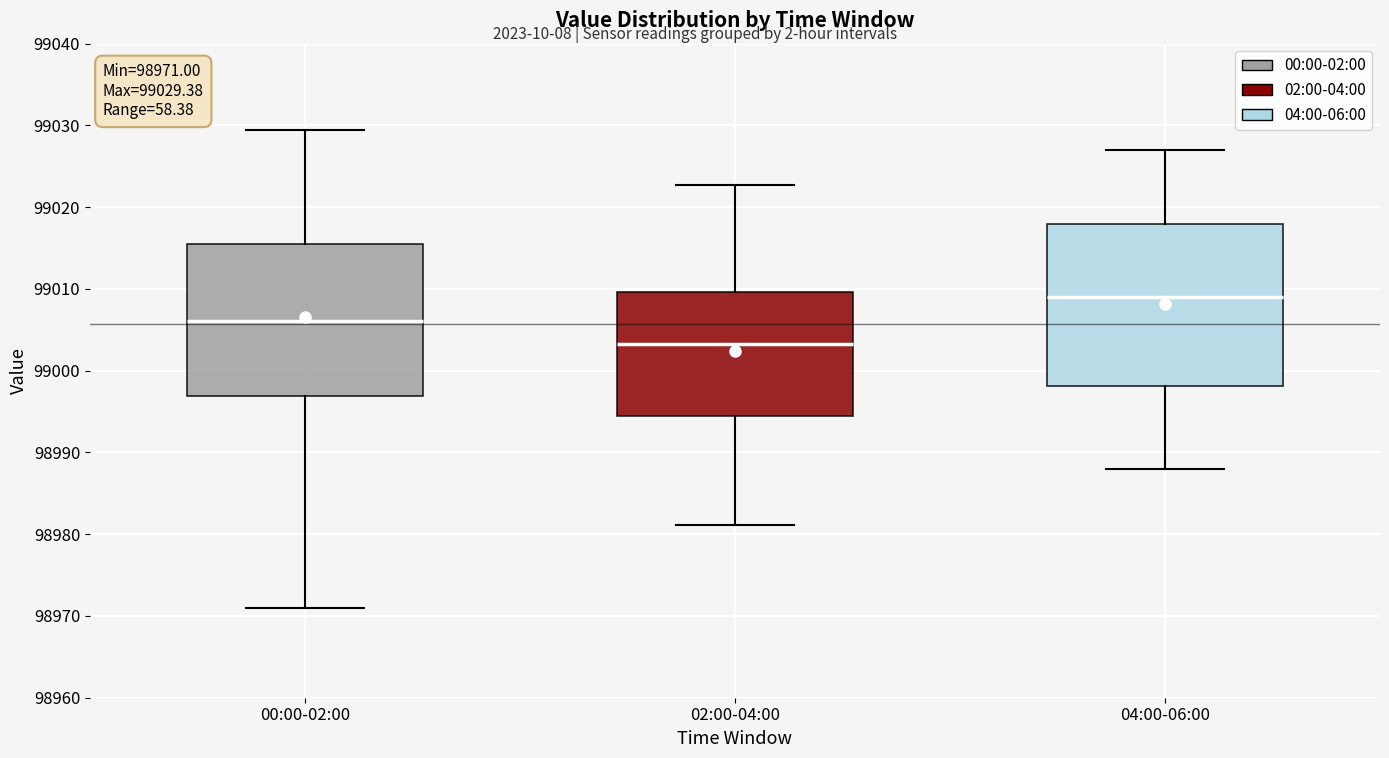

Comparing the boxes themselves (not the whiskers), which one is the tallest?

04:00-06:00